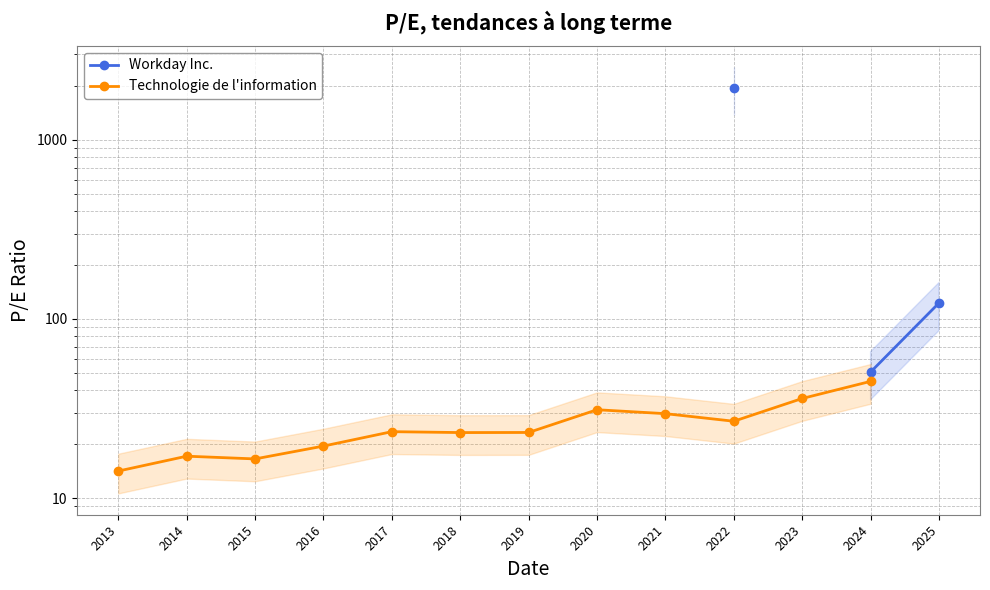

What is the value of the Workday Inc. point at the 12th from the left?

50.5